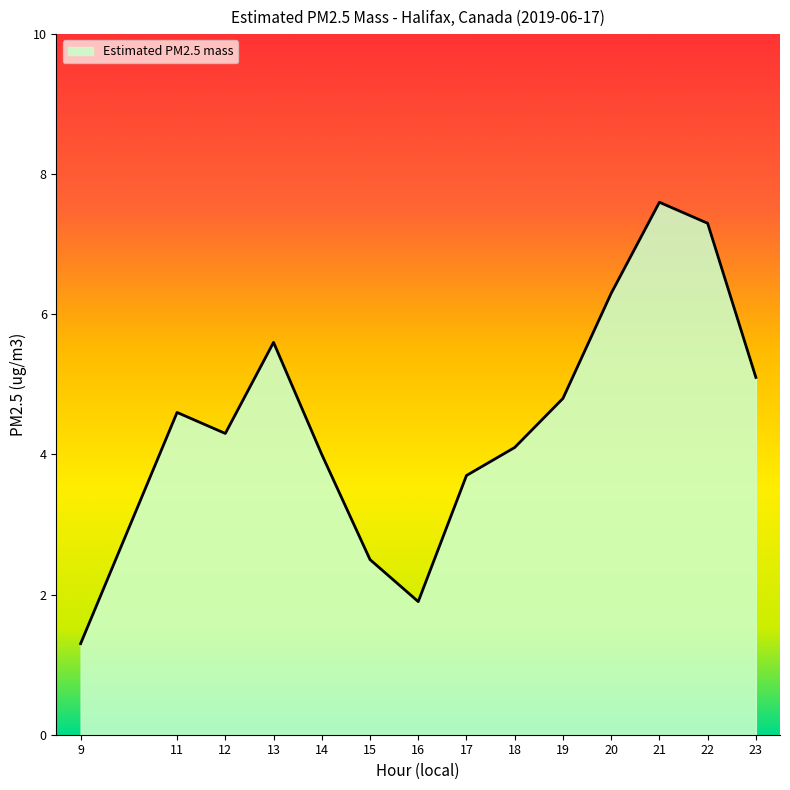

Rank the categories by value from highest to lowest.

21, 22, 20, 13, 23, 19, 11, 12, 18, 14, 17, 15, 16, 9